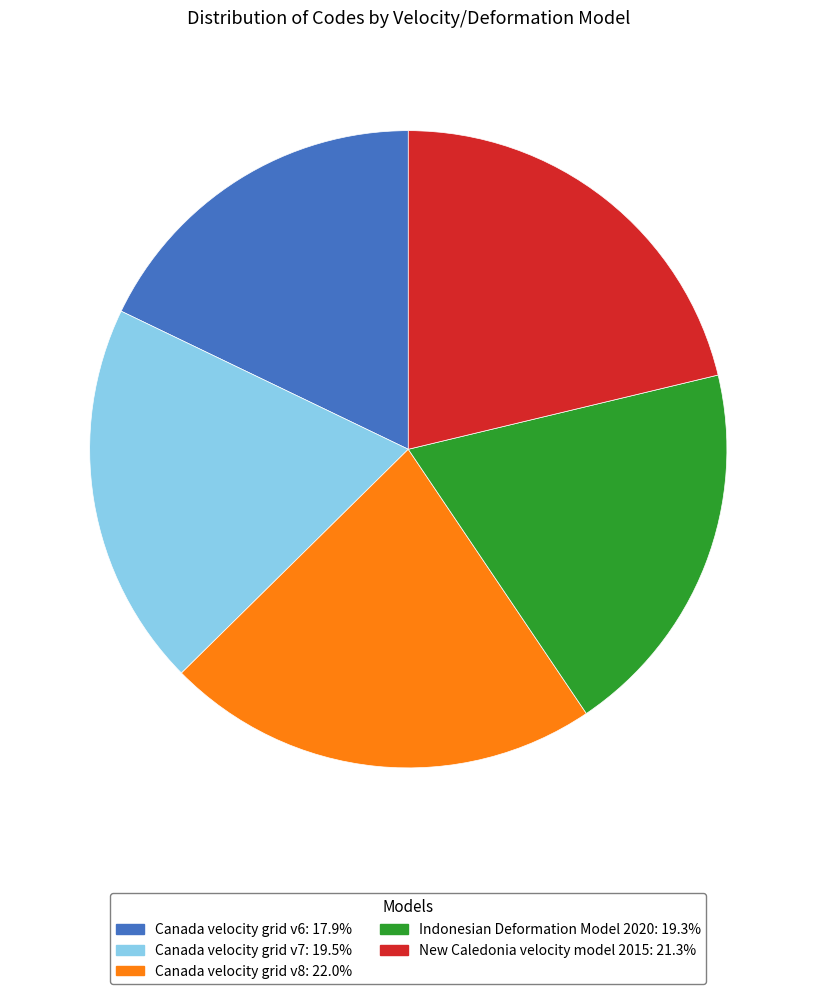

Is the sum of Canada velocity grid v8 and Indonesian Deformation Model 2020 greater than half?

No